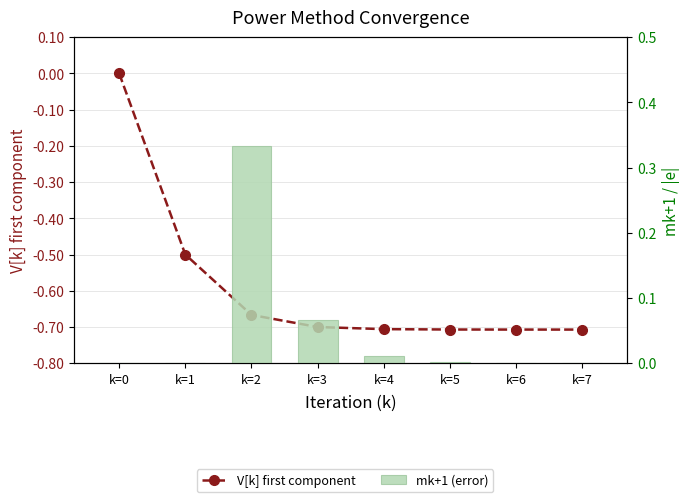

How many positive values does the mk+1 (error) series have?

6